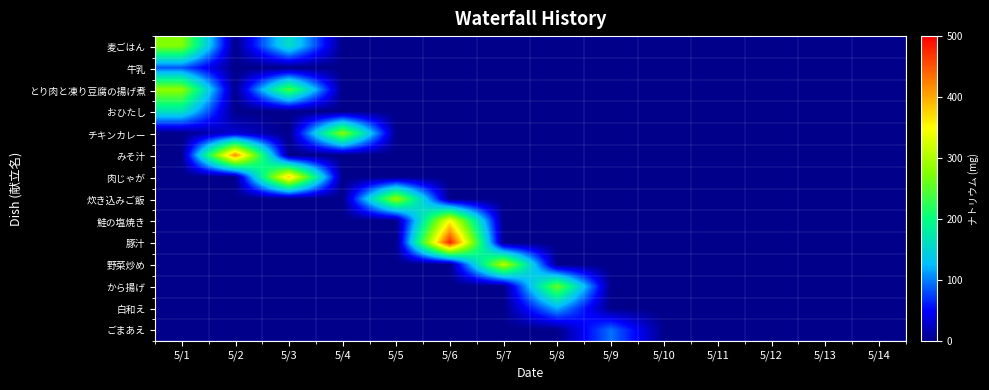

Which series has the widest spread of values?

豚汁